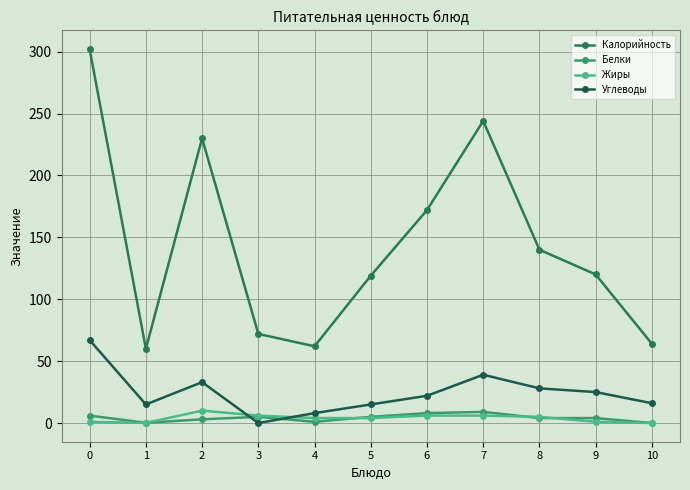

Which series changed the most between 3 and 9?

Калорийность